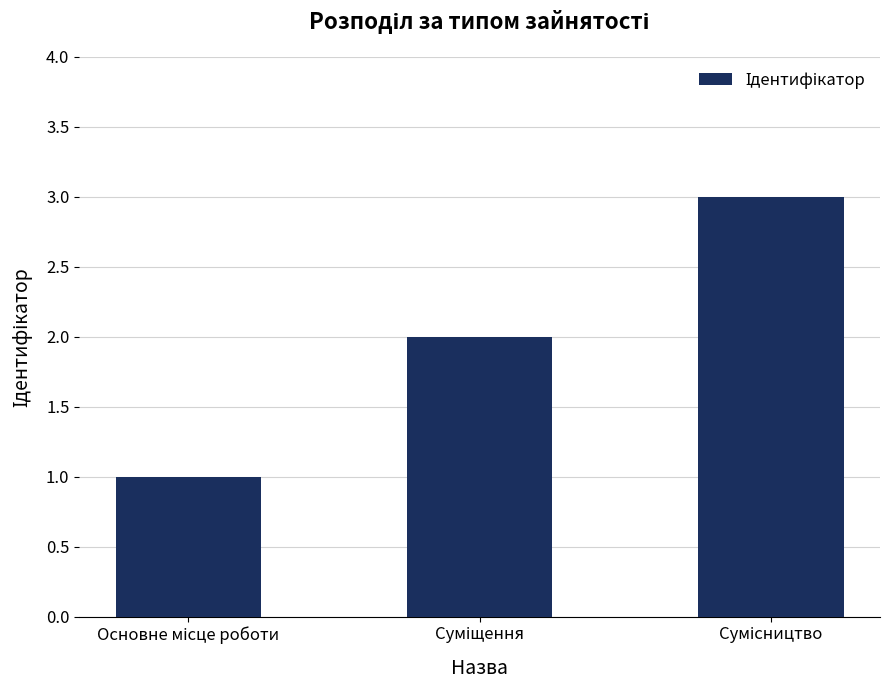

What is the greatest value displayed?

3